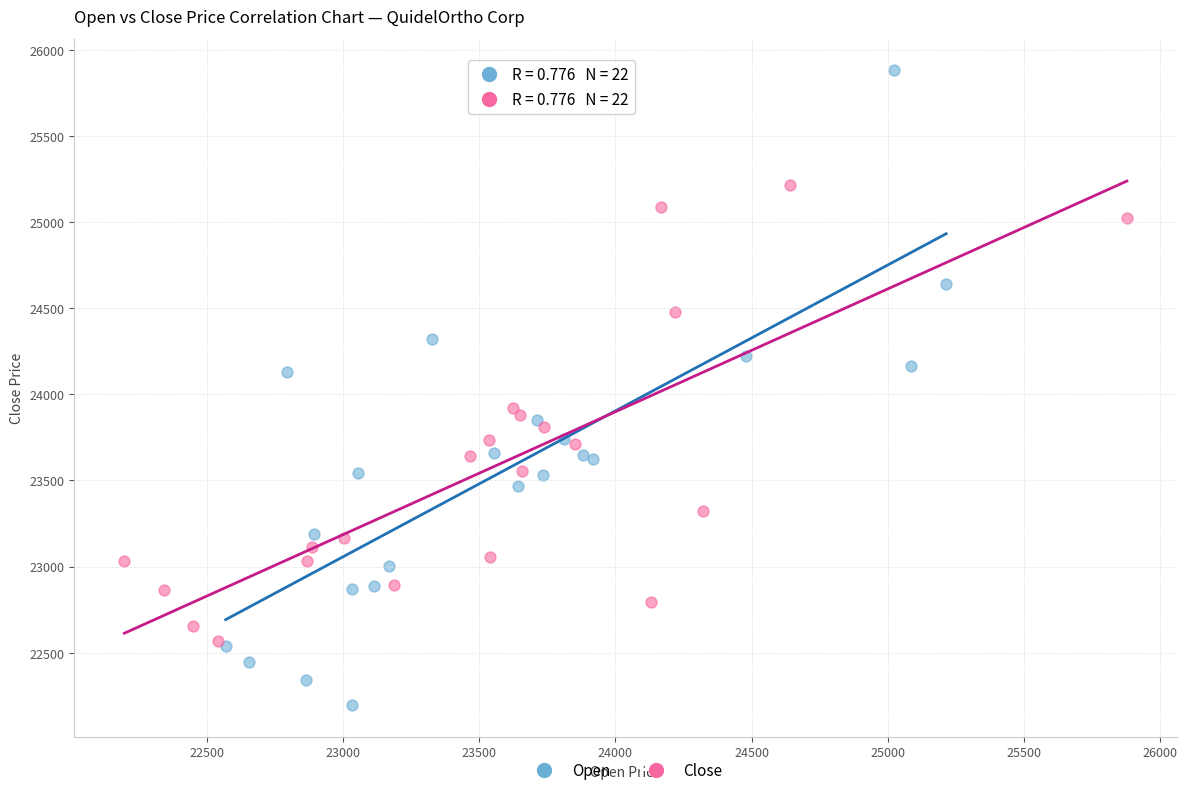

What are all the series names shown in the legend?

Open, Close